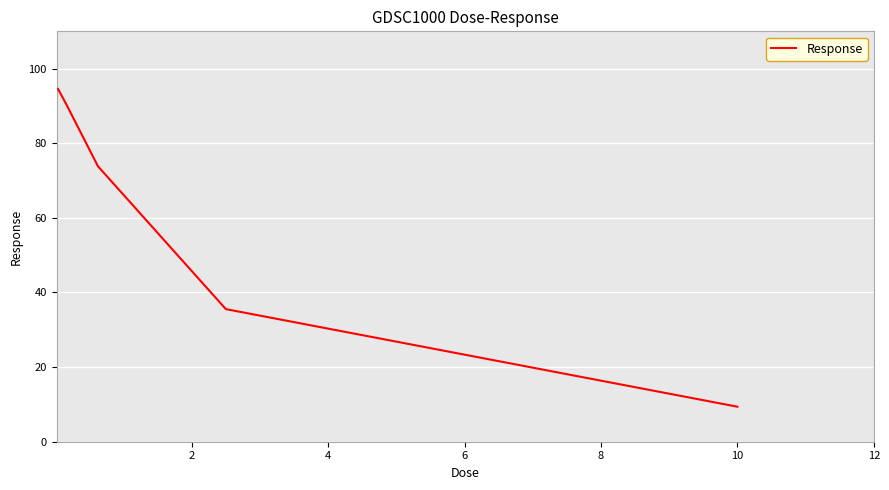

What is the difference between the maximum and second lowest values?

59.0